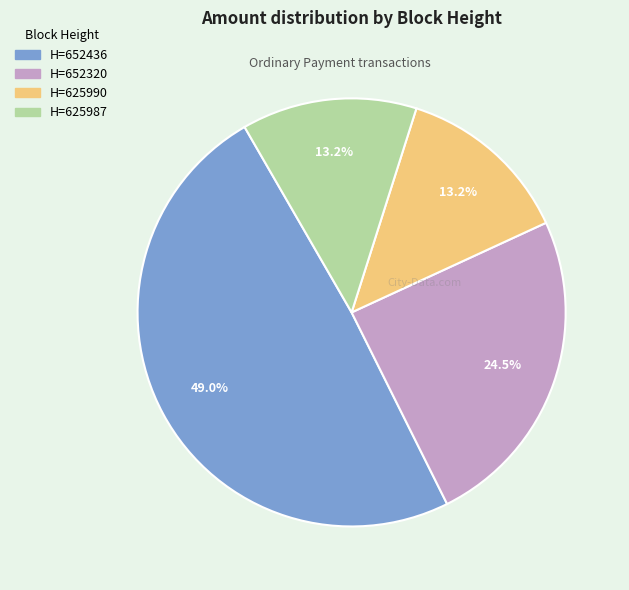

Is there a majority slice in this chart?

No